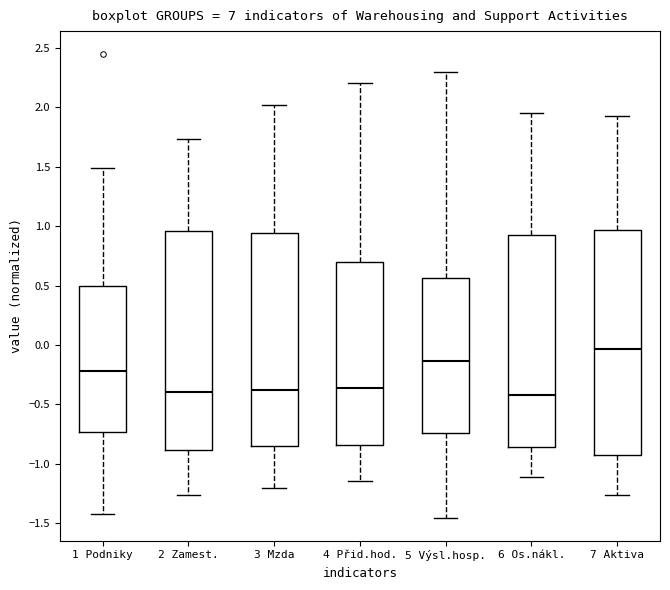

Which box's median line is the highest?

7 Aktiva